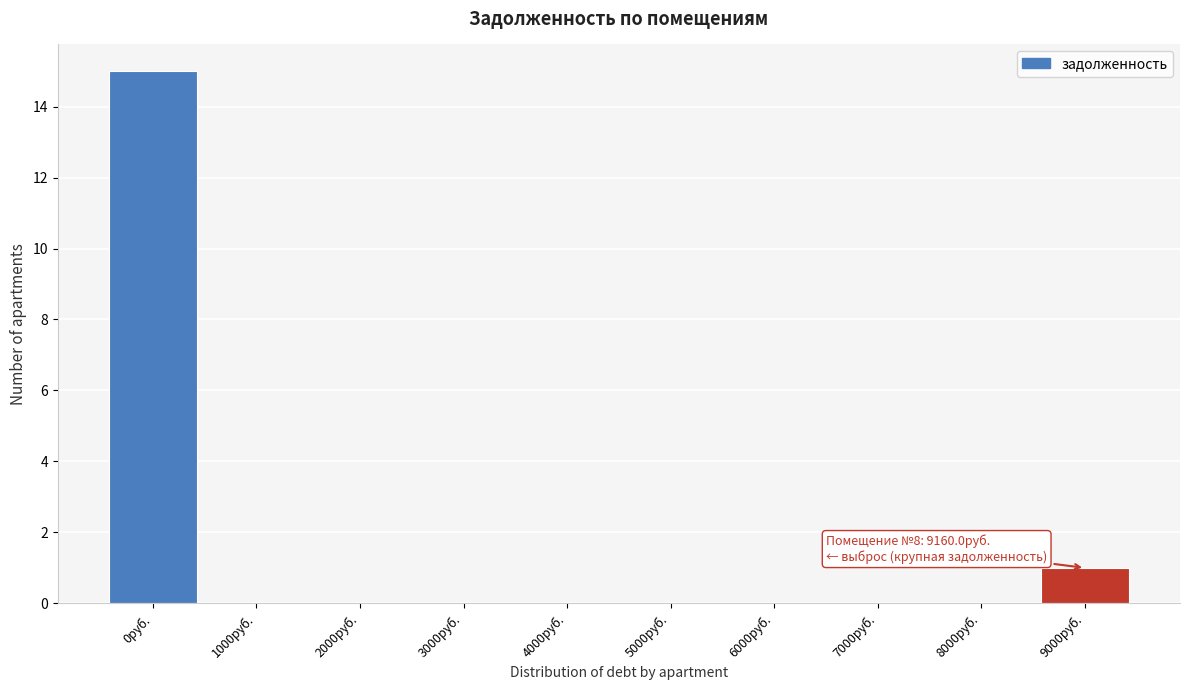

Reading left to right, extract all data points from this chart.

0руб.=15	1000руб.=0	2000руб.=0	3000руб.=0	4000руб.=0	5000руб.=0	6000руб.=0	7000руб.=0	8000руб.=0	9000руб.=1